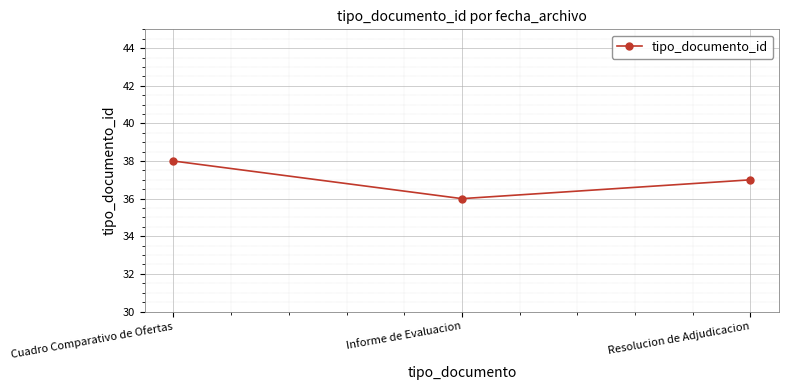

What is the minimum value shown in the chart?

36